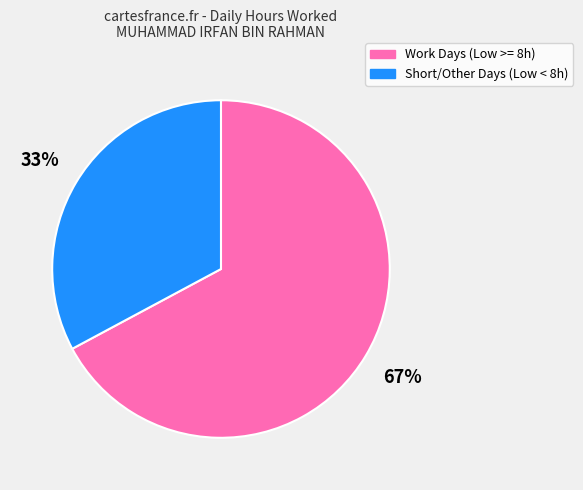

To the nearest percent, what is the average slice percentage?

50%